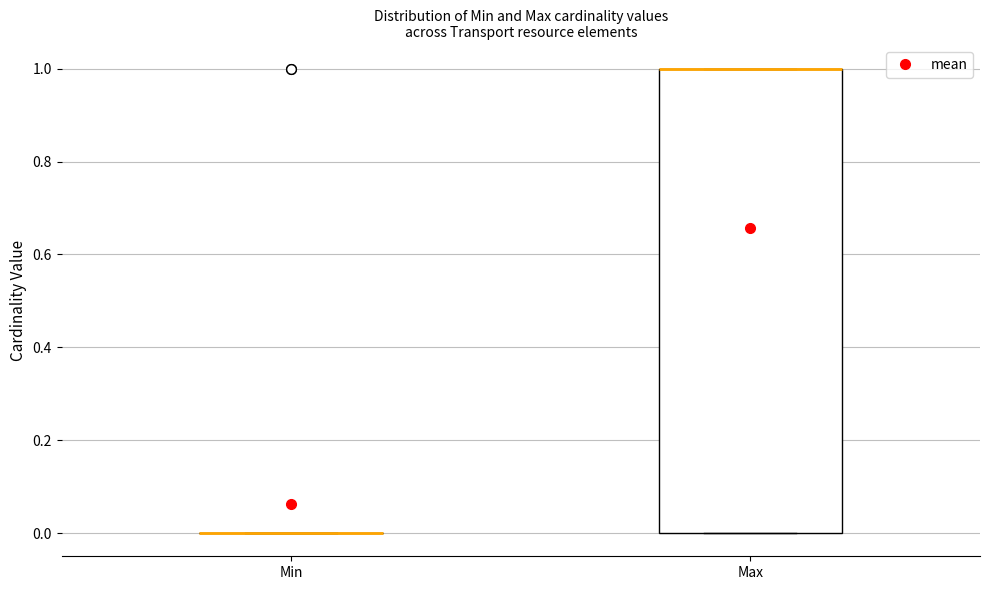

Reading left to right, transcribe this box plot: for each box, give where its median line is, the range the box spans, and where its two whiskers end, as read against the y-axis. The values are not printed on the chart, so give them approximately, as read against the axis.

Min: box collapsed to a line at 0, whiskers 0 to 0
Max: median 1 (drawn on the box's upper edge), box 0 to 1, whiskers 0 to 1